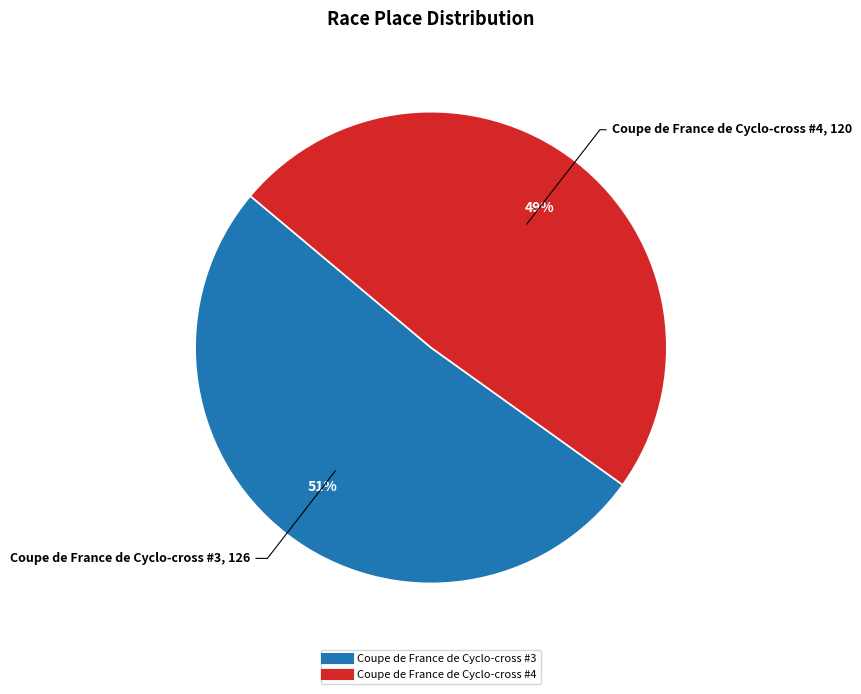

Is there a majority slice in this chart?

Yes